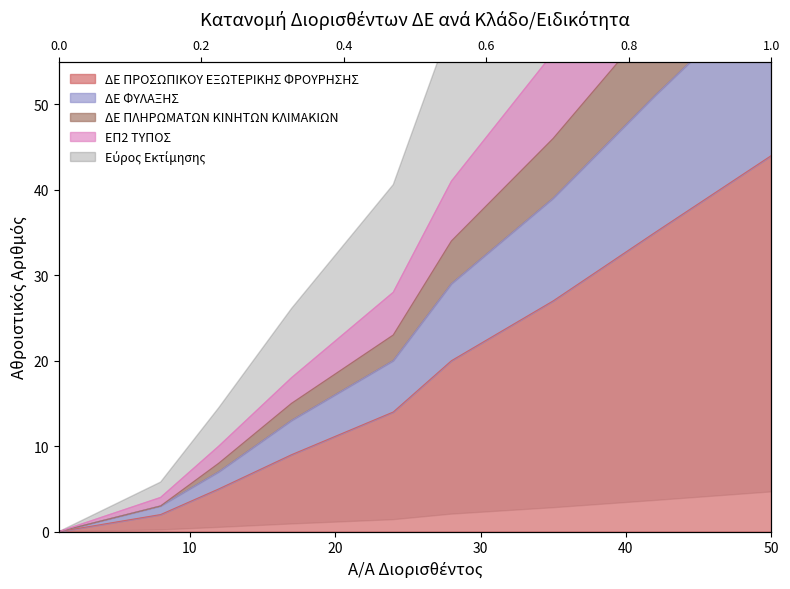

At 1, list the series in order from largest to smallest.

ΔΕ ΠΡΟΣΩΠΙΚΟΥ ΕΞΩΤΕΡΙΚΗΣ ΦΡΟΥΡΗΣΗΣ, ΔΕ ΦΥΛΑΞΗΣ, ΔΕ ΠΛΗΡΩΜΑΤΩΝ ΚΙΝΗΤΩΝ ΚΛΙΜΑΚΙΩΝ, ΕΠ2 ΤΥΠΟΣ